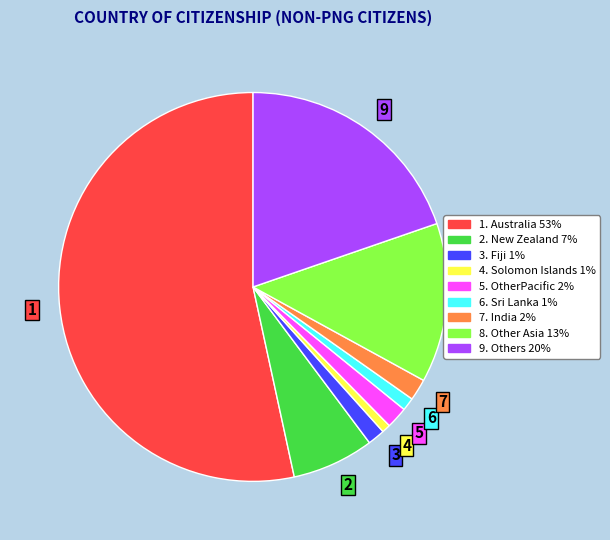

Is there a majority slice in this chart?

Yes